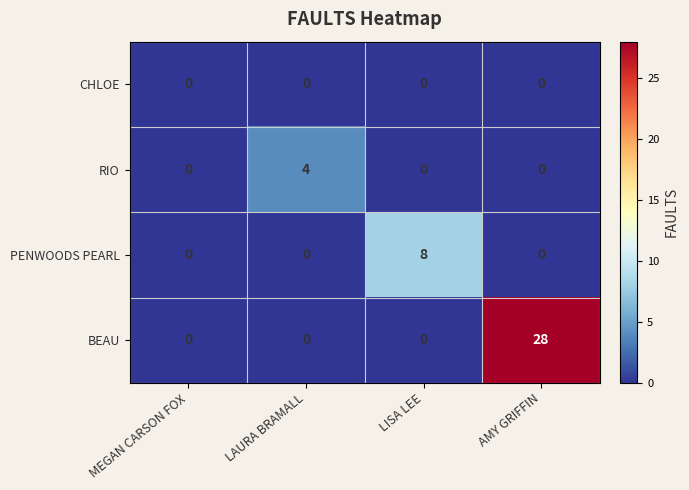

What is the difference between the highest and lowest values at LISA LEE?

8